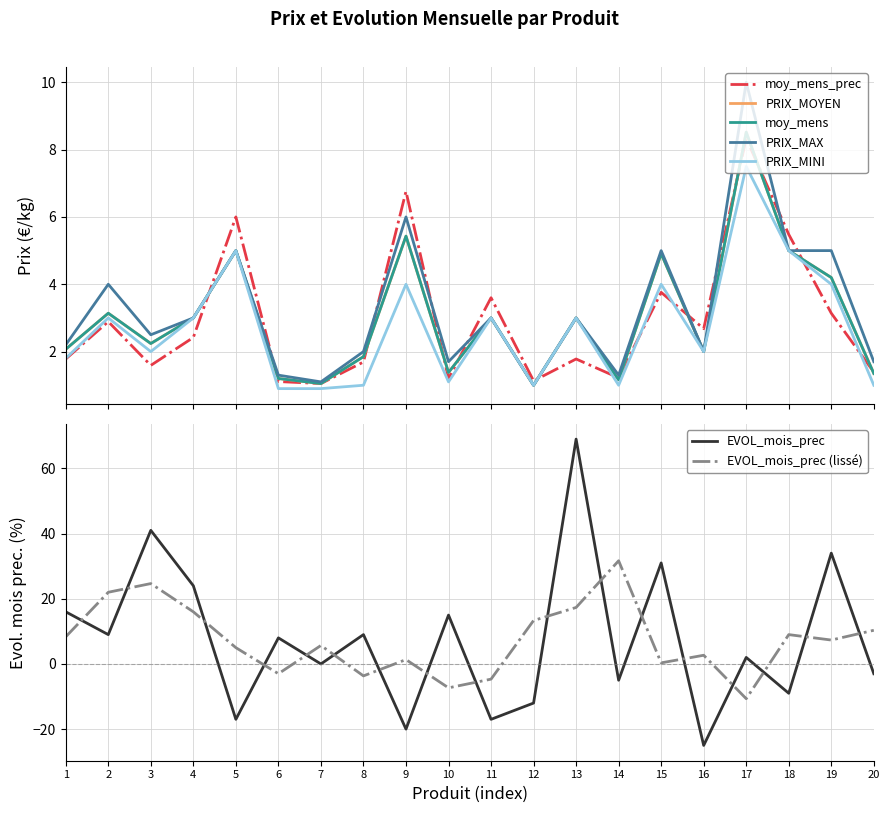

What is the sum of all moy_mens_prec values?

59.0